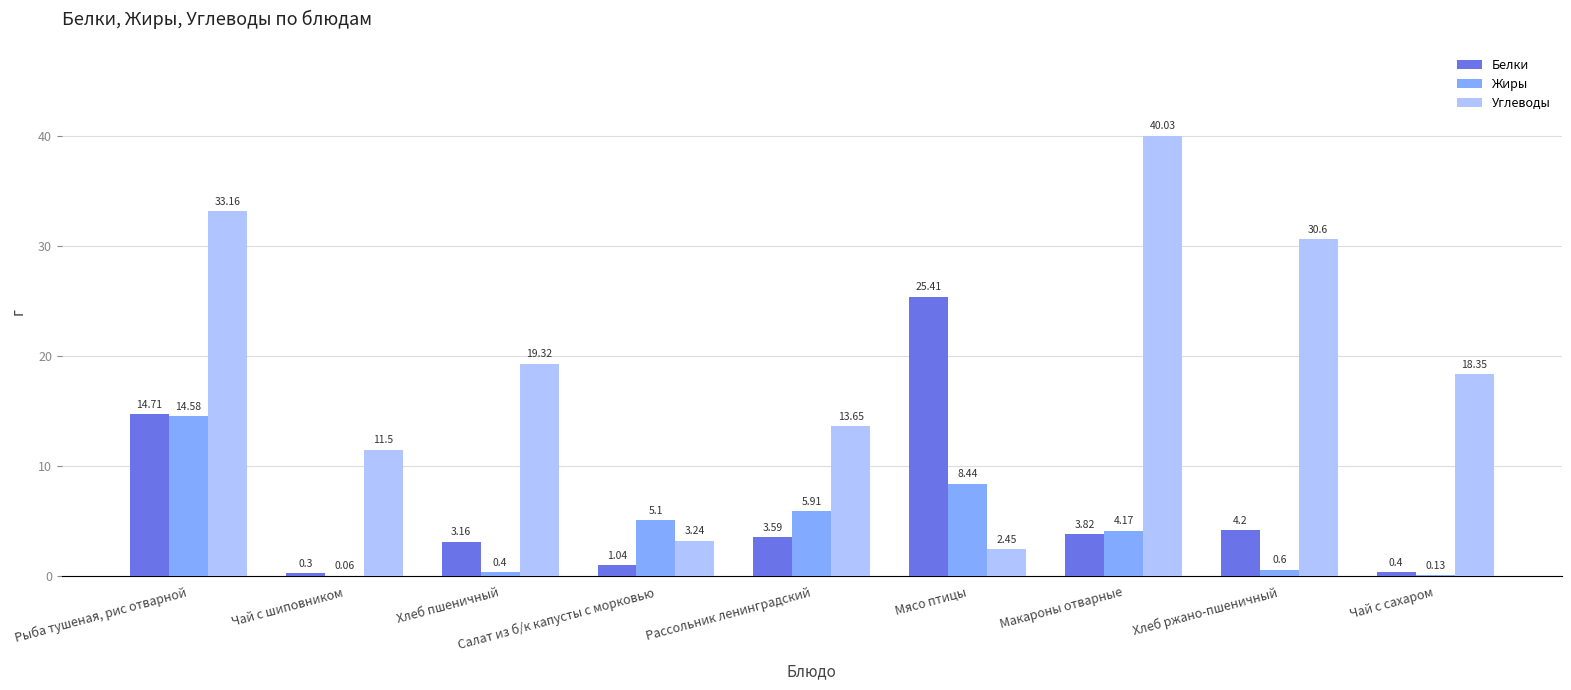

Which series changed the most between Рассольник ленинградский and Чай с сахаром?

Жиры